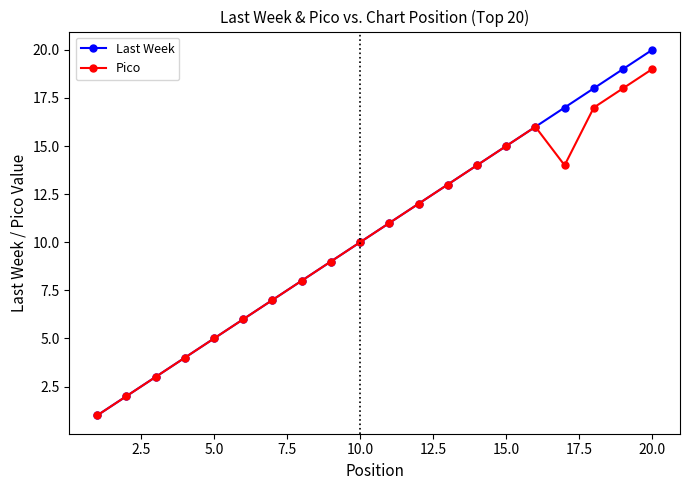

Which series has the widest spread of values?

Last Week